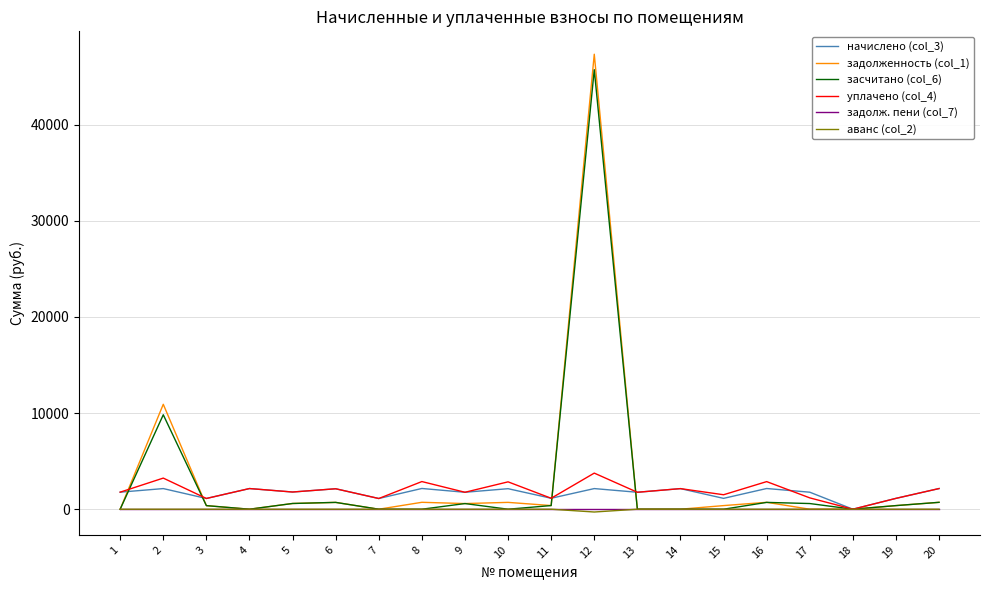

At which label does начислено (col_3) reach its minimum?

18